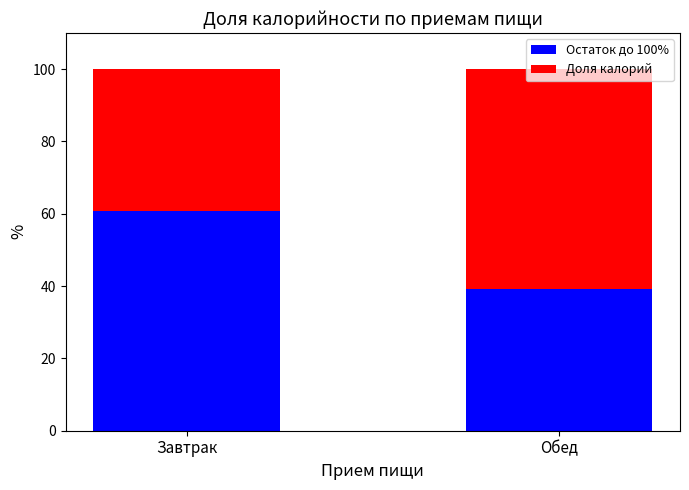

How many bars are there in total?

2